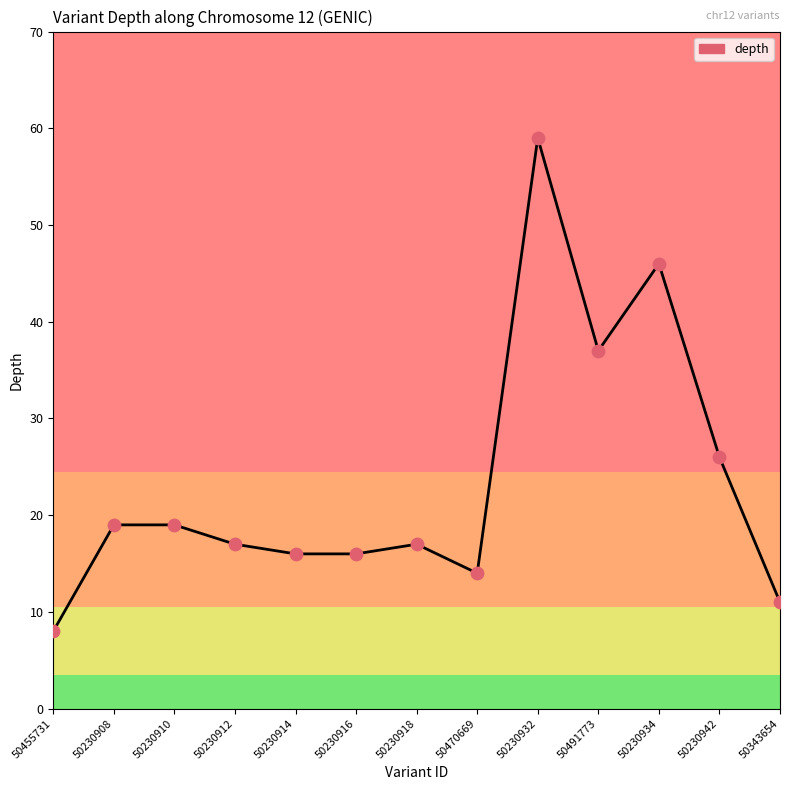

Which has a higher value, 50230910 or 50230934?

50230934